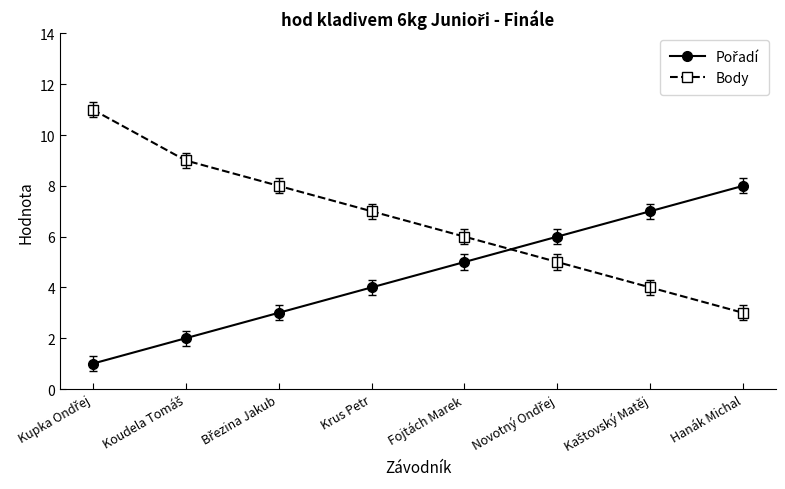

What is the label of the 5th point from the right?

Krus Petr